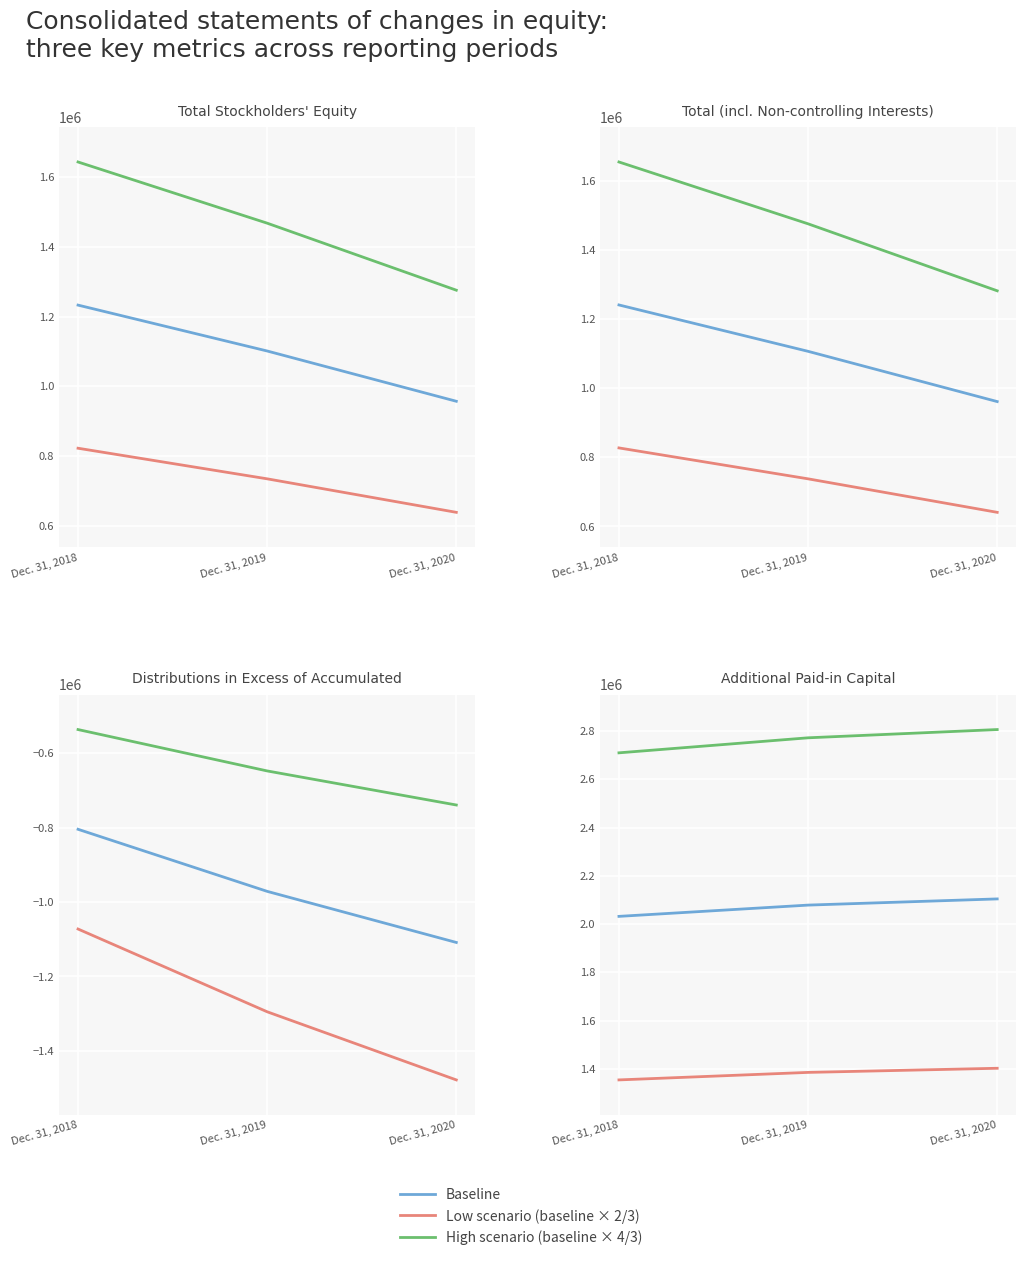

Is this an area chart (filled region under the line)?

No